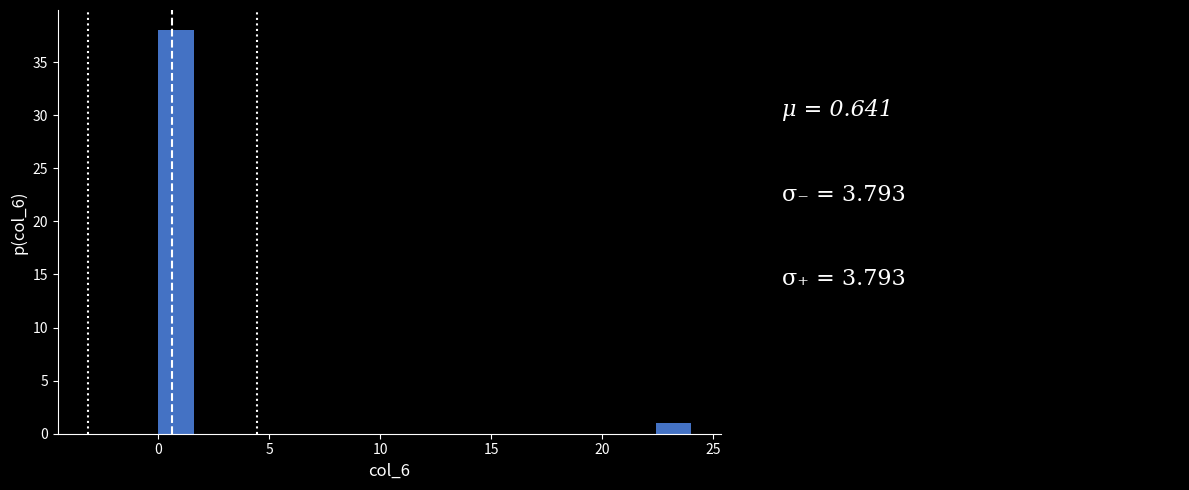

Around what value on the x-axis is the tallest bar? Give the approximate position of its centre, as read against the axis.

1.0